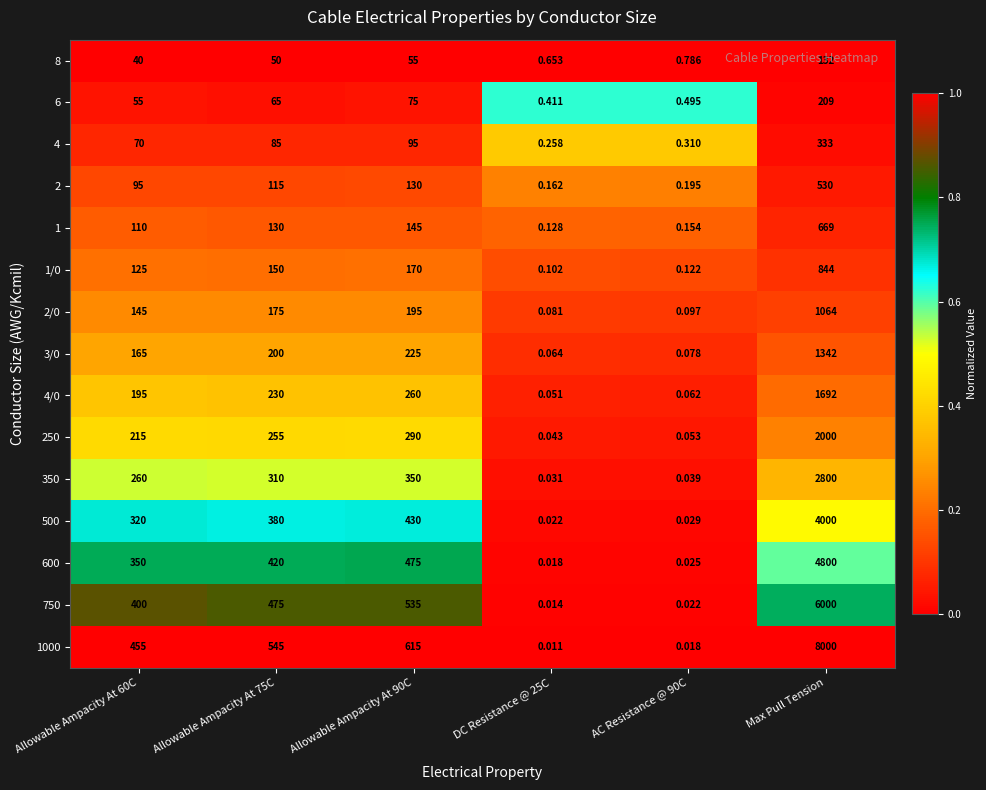

How many series are shown in this chart?

15